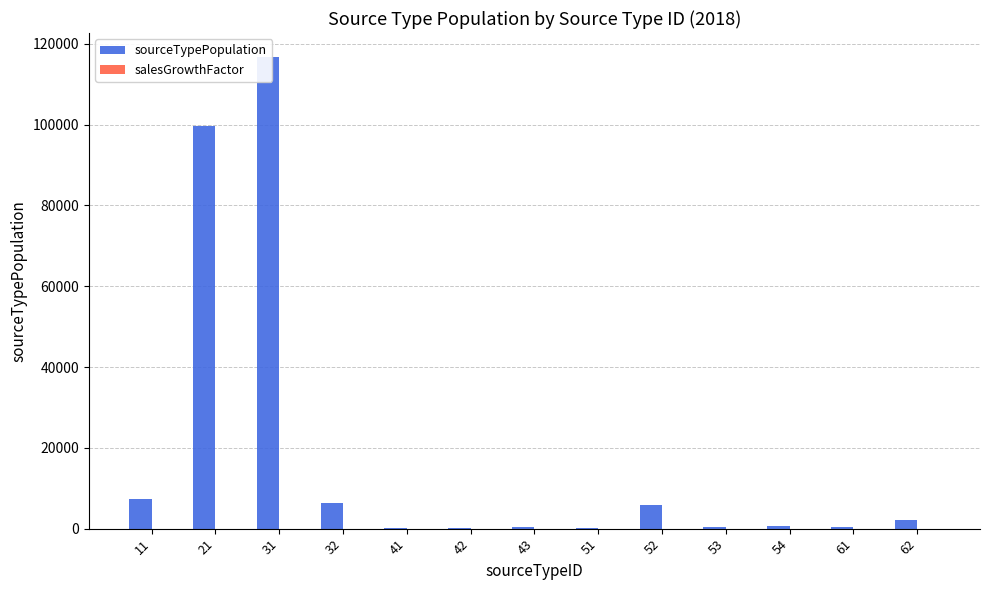

What is the average value of the sourceTypePopulation series?

18503.2